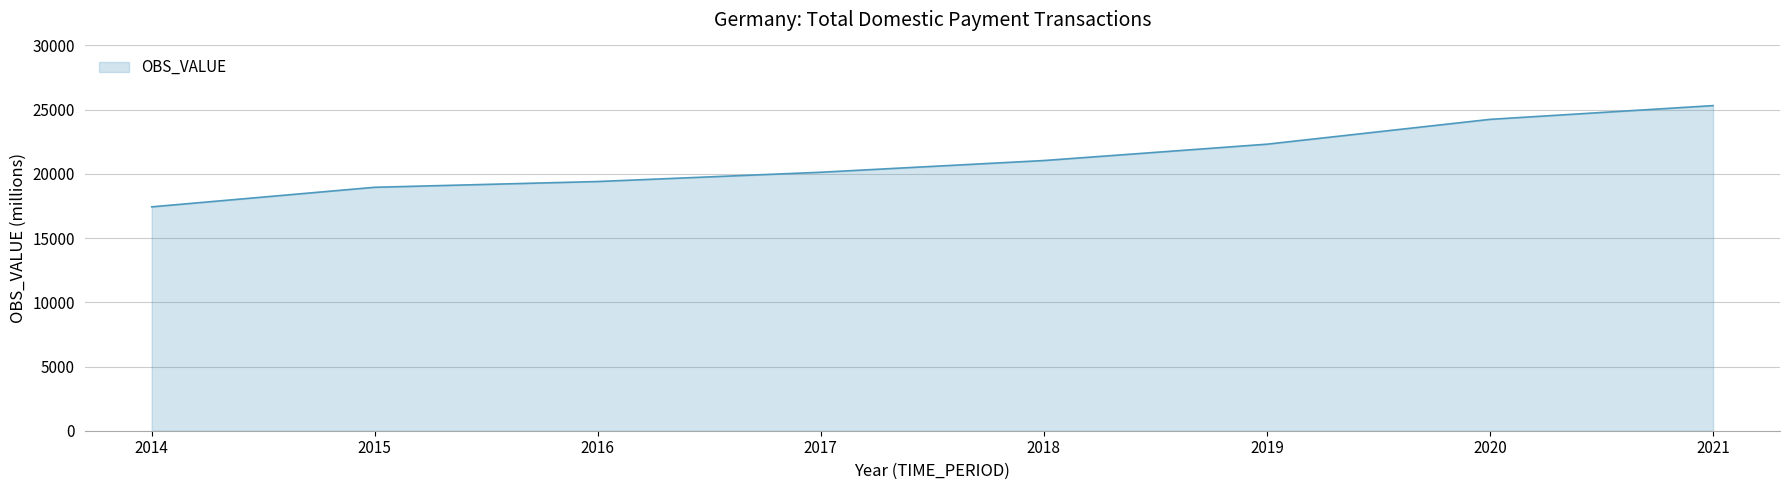

Reading left to right, transcribe all the data shown in this chart.

17432.6	18955.7	19403.9	20126.9	21038.6	22311.6	24244.2	25315.3